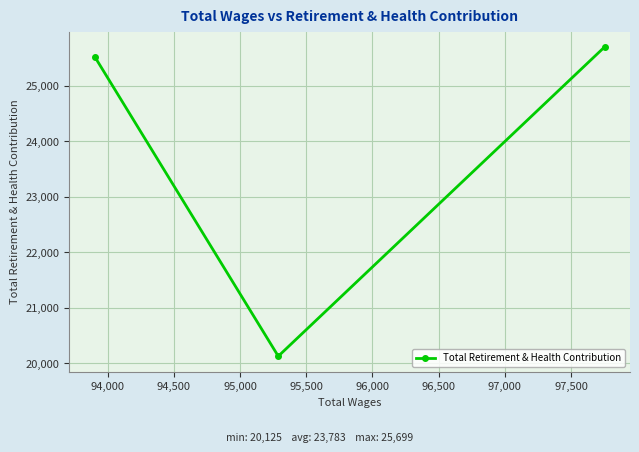

What is the value of the 3rd point from the left?

25699